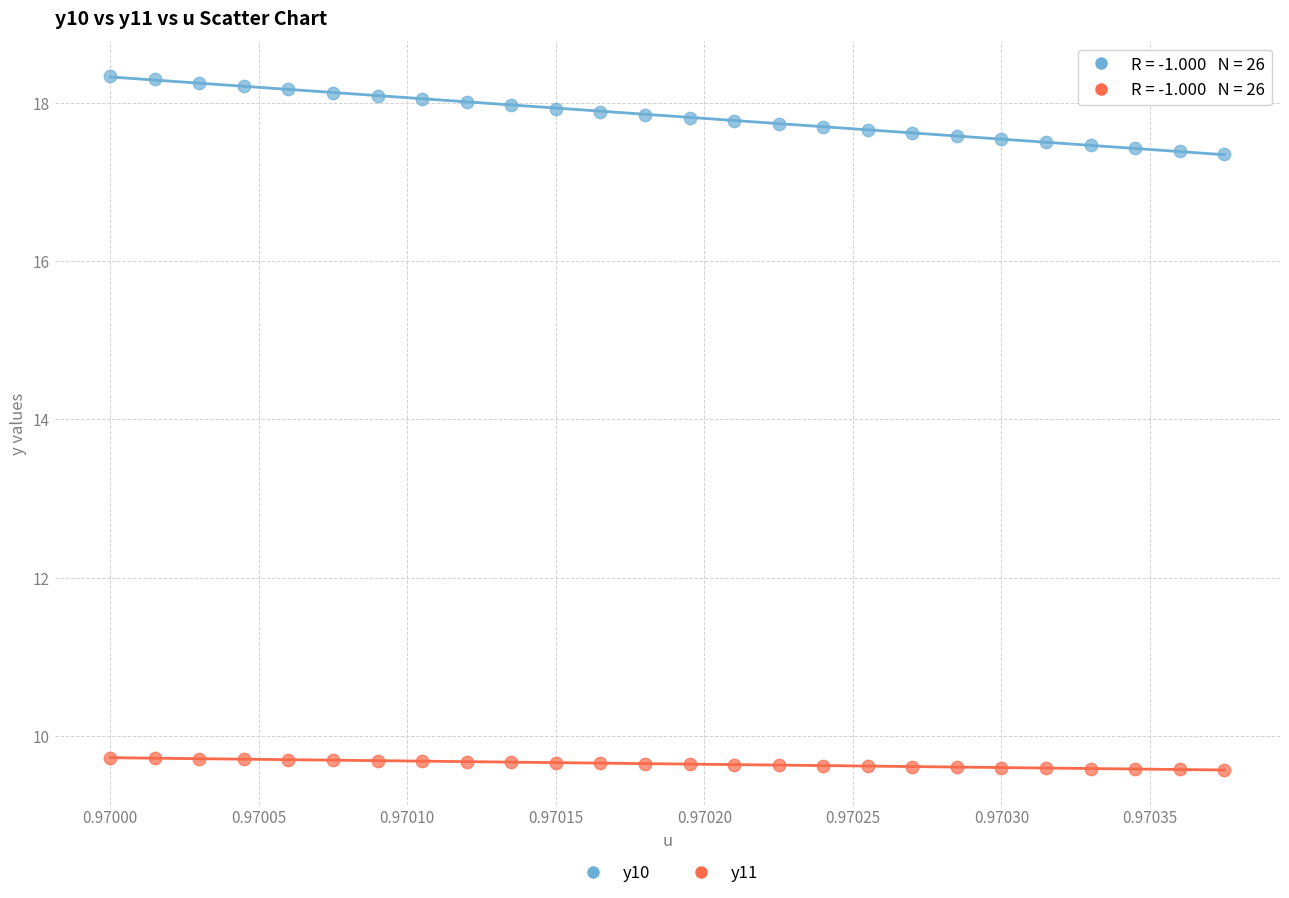

Which series contains the lowest Y value?

y11